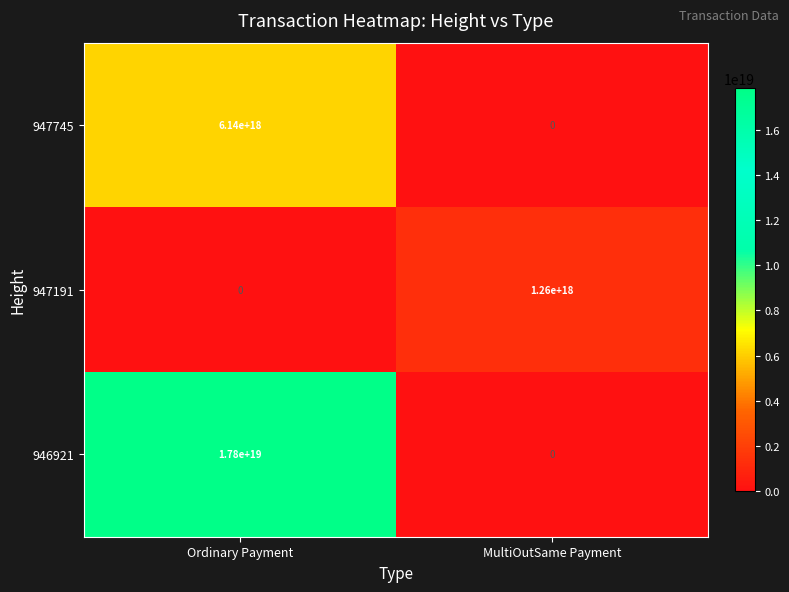

Which category has the highest value across all series?

Ordinary Payment